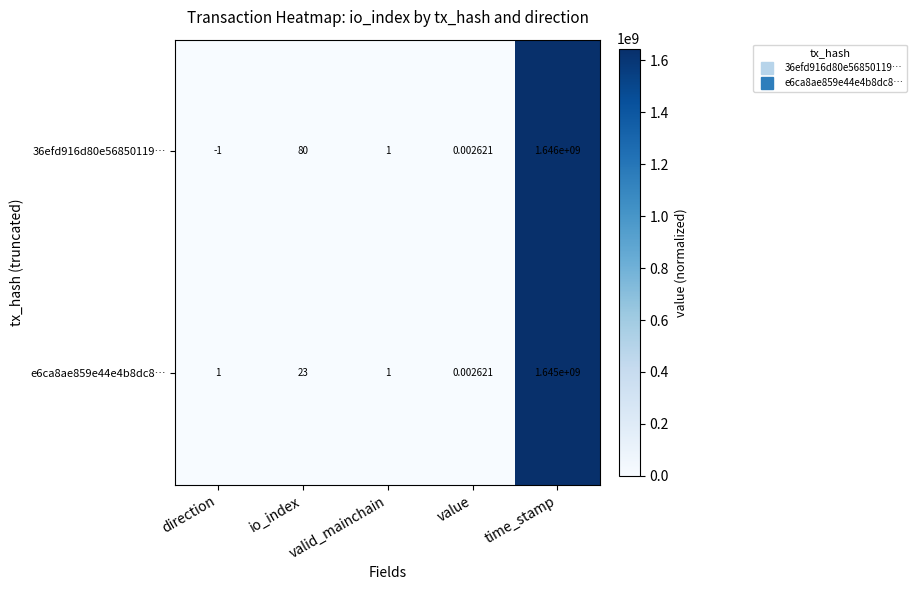

At which label does 36efd916d80e56850119… reach its peak?

time_stamp